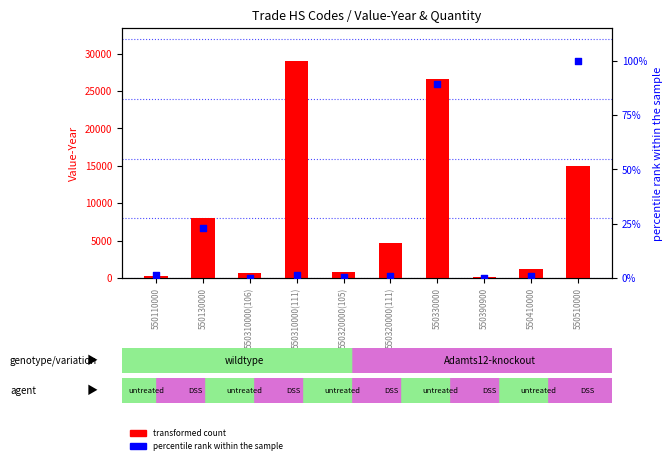

What are all the series names shown in the legend?

transformed count, percentile rank within the sample